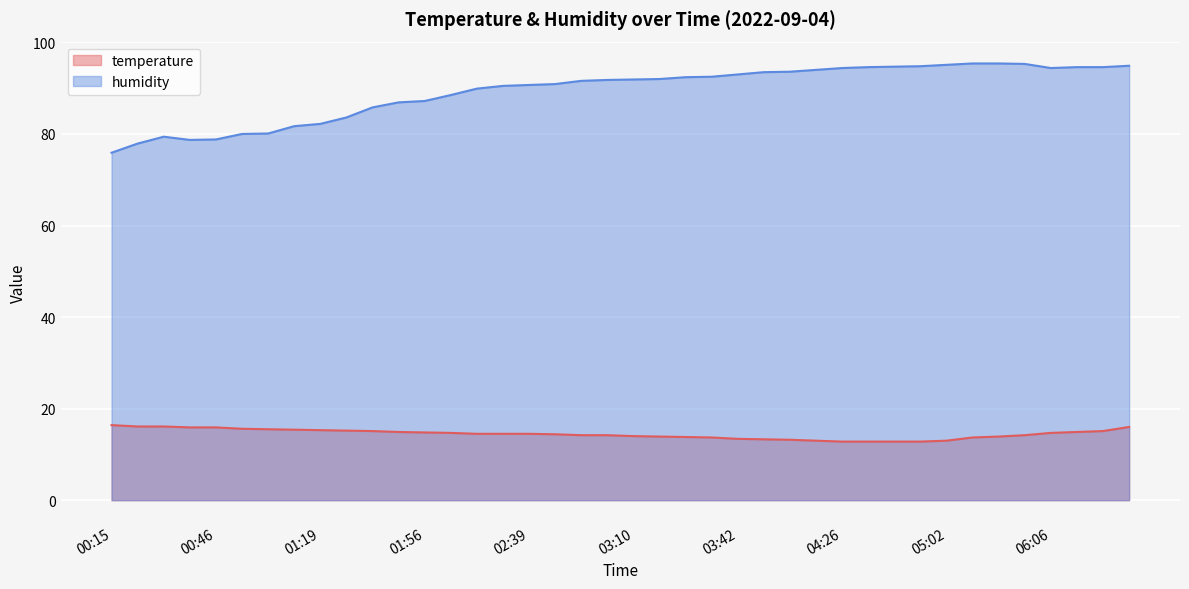

True or false: temperature and humidity cross at least once.

False